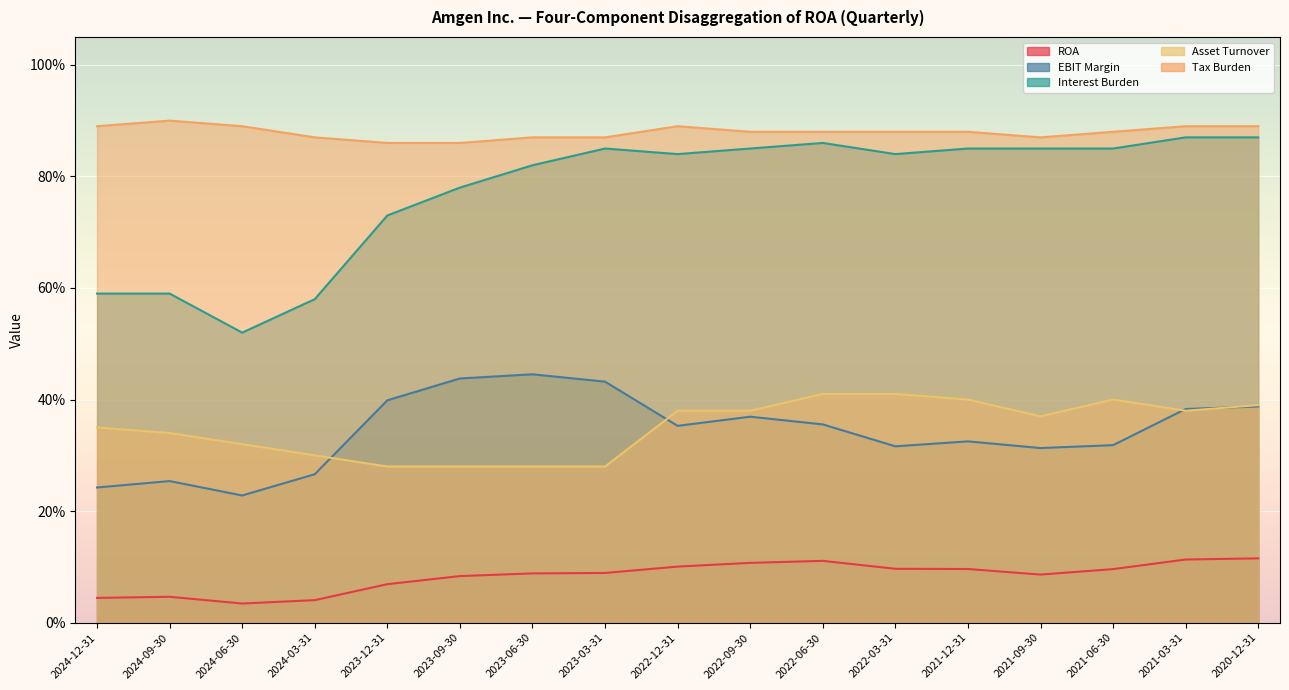

Which series has the largest total across all categories?

Tax Burden